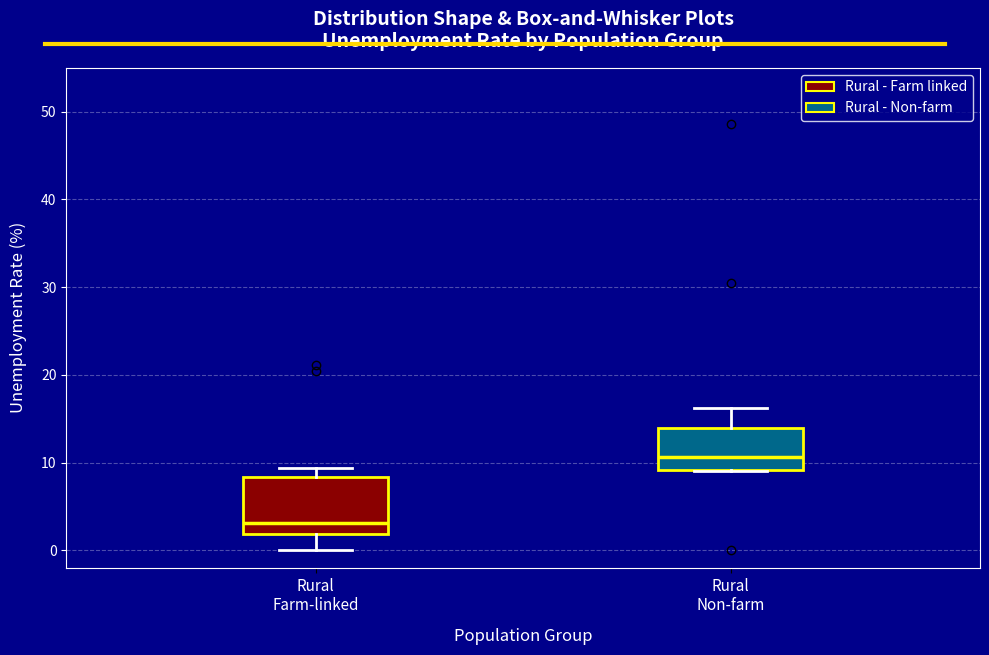

Which box is the tallest, from its lower edge to its upper edge?

Rural Farm-linked